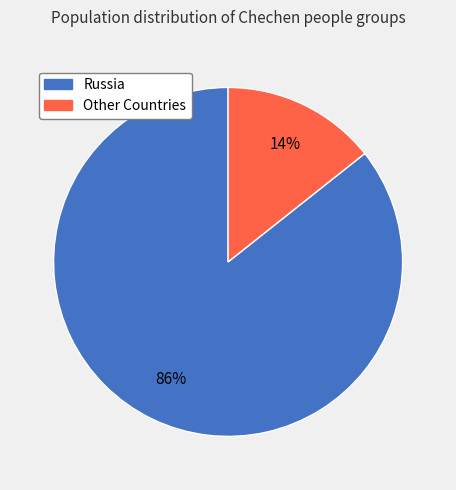

To the nearest percent, what is the average slice percentage?

50%